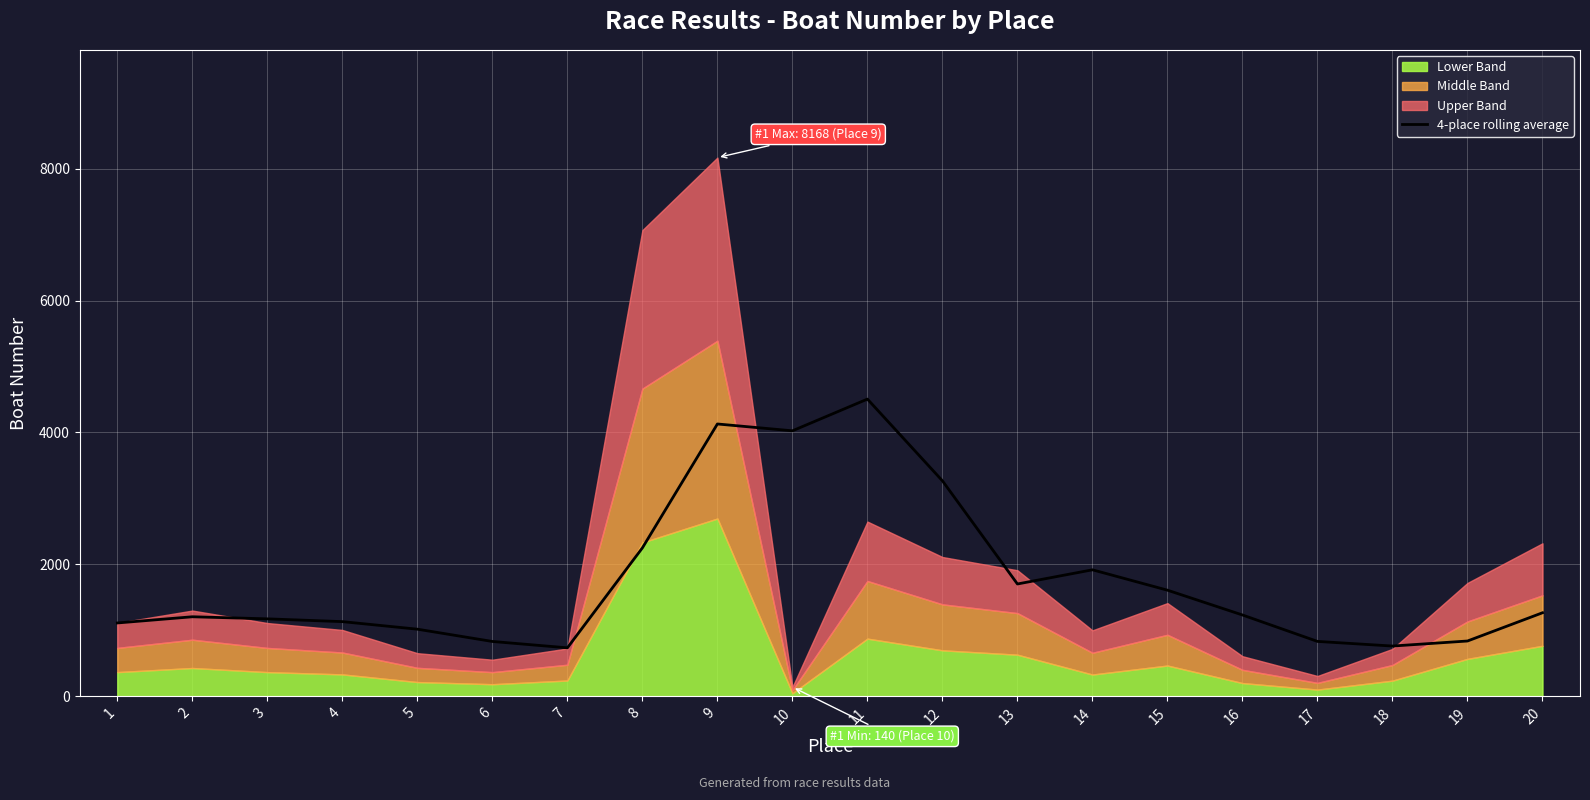

Between 1 and 9, which is larger?

9